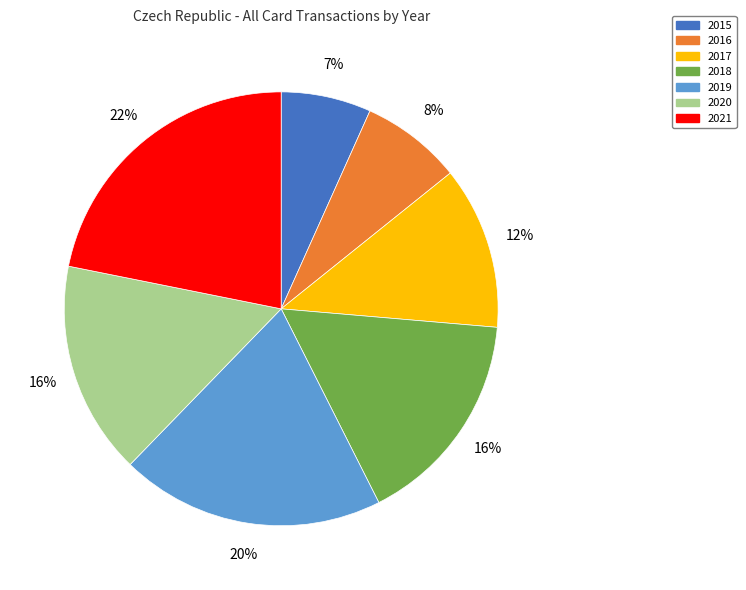

How many segments does this pie chart have?

7